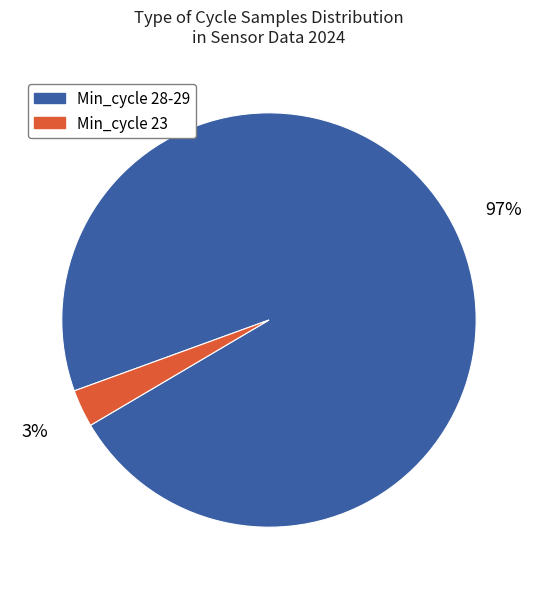

Does any single category account for the majority?

Yes